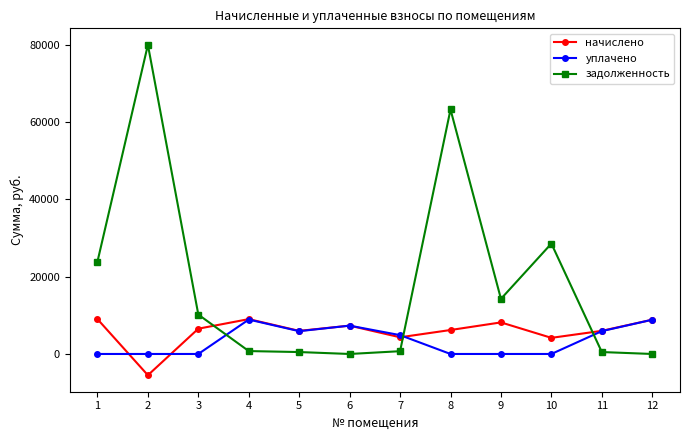

How many values in the уплачено series are below 4873?

6